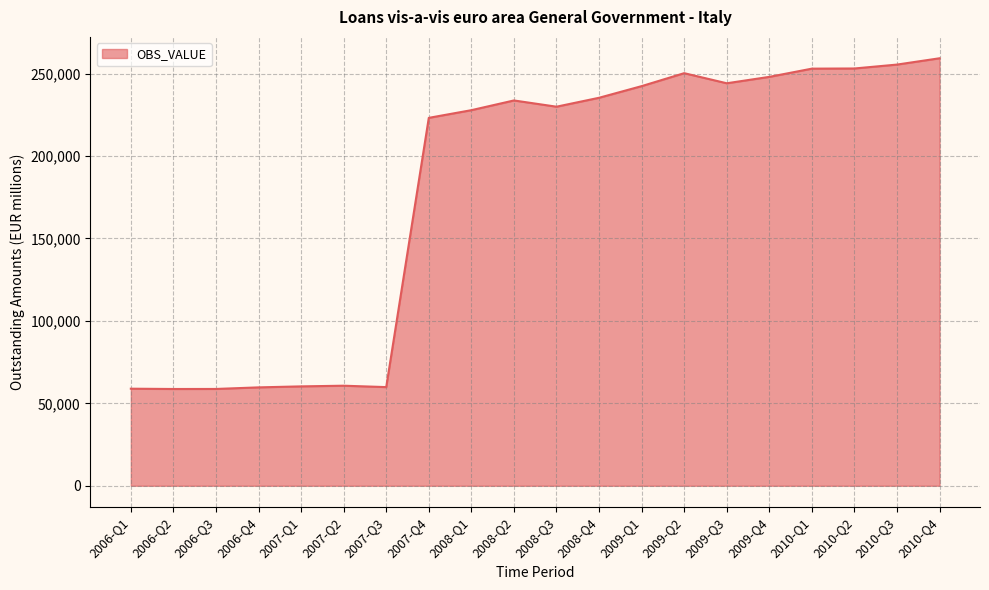

What is the difference between the maximum and minimum values?

200624